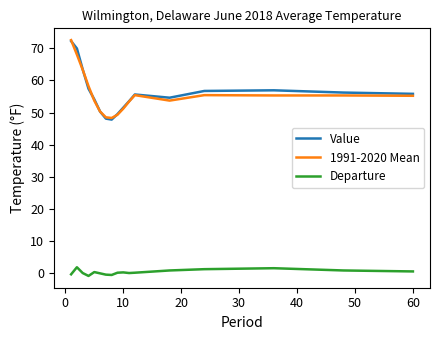

True or false: Departure and 1991-2020 Mean cross at least once.

False